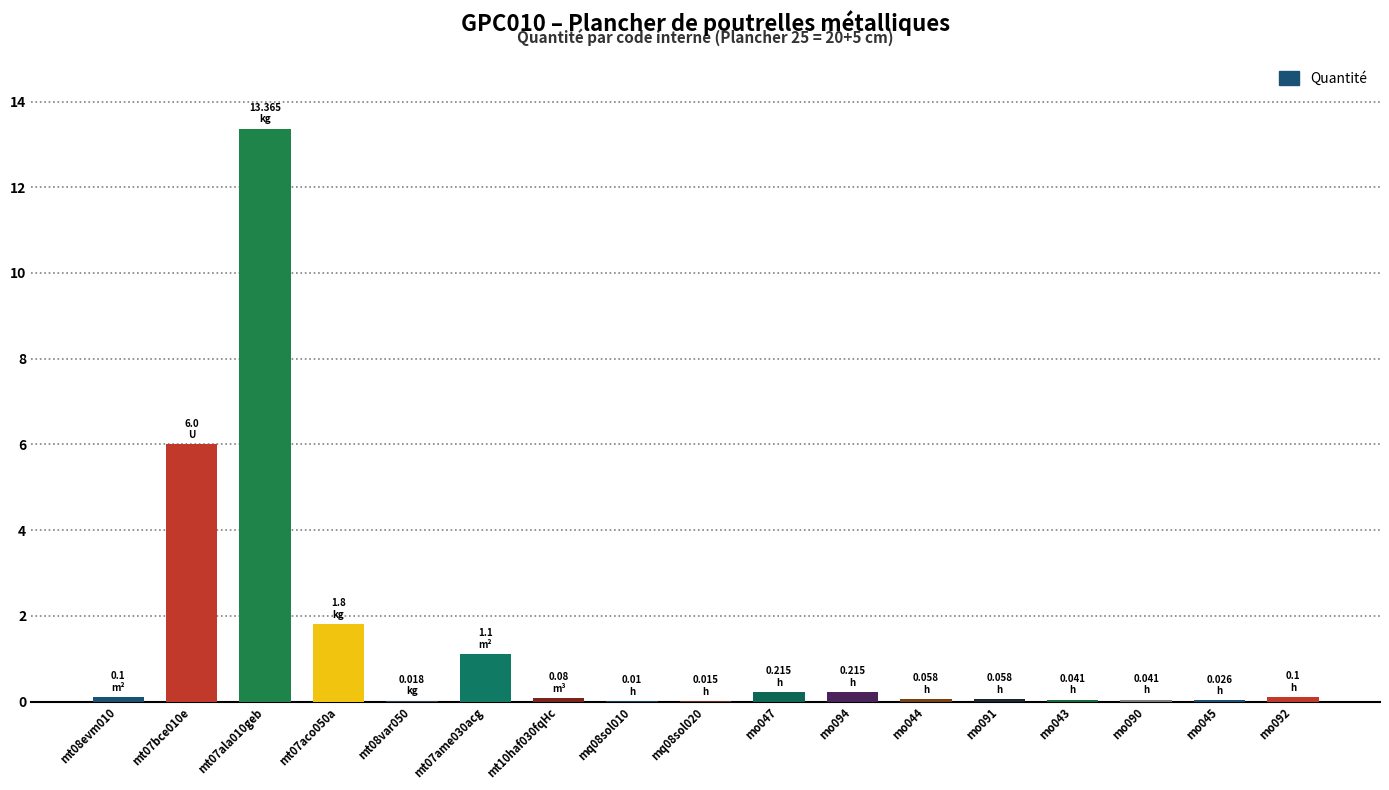

What is the maximum value shown in the chart?

13.4